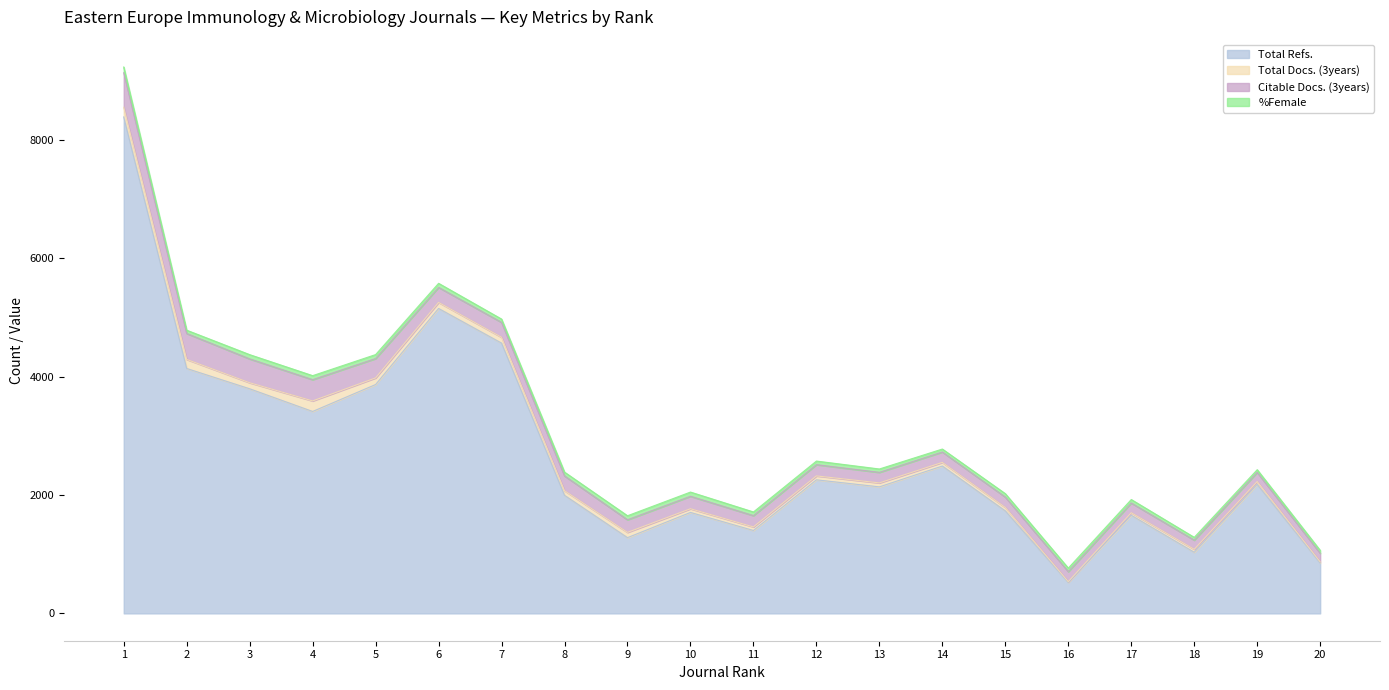

What is the total value across all series at 9?

1650